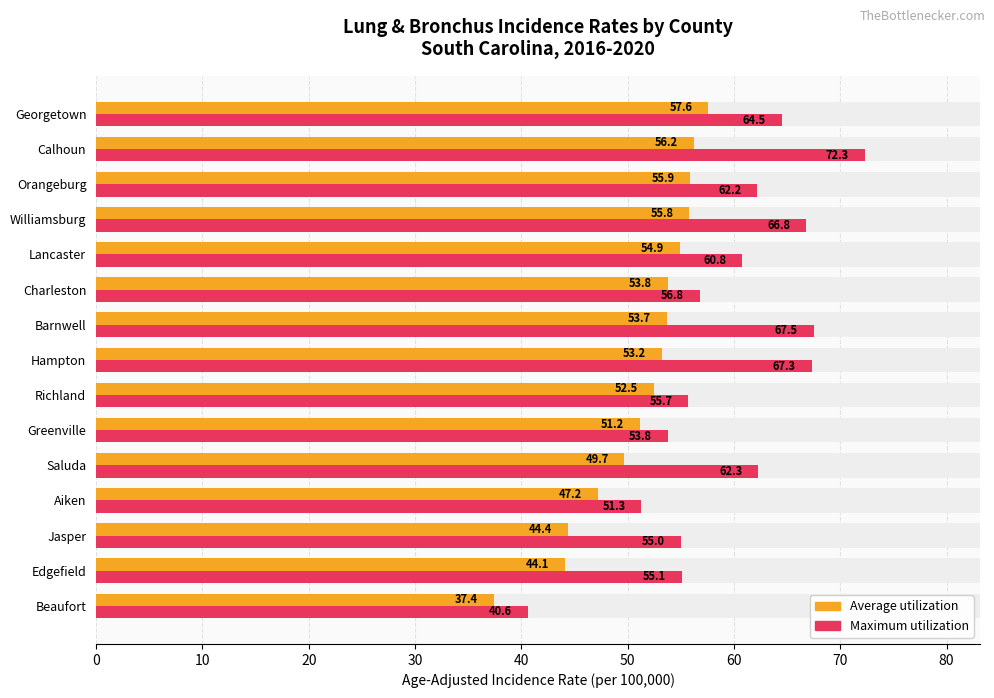

Reading left to right, what are all the values shown in this chart?

Average utilization: 37.4	44.1	44.4	47.2	49.7	51.2	52.5	53.2	53.7	53.8	54.9	55.8	55.9	56.2	57.6
Maximum utilization: 40.6	55.1	55.0	51.3	62.3	53.8	55.7	67.3	67.5	56.8	60.8	66.8	62.2	72.3	64.5